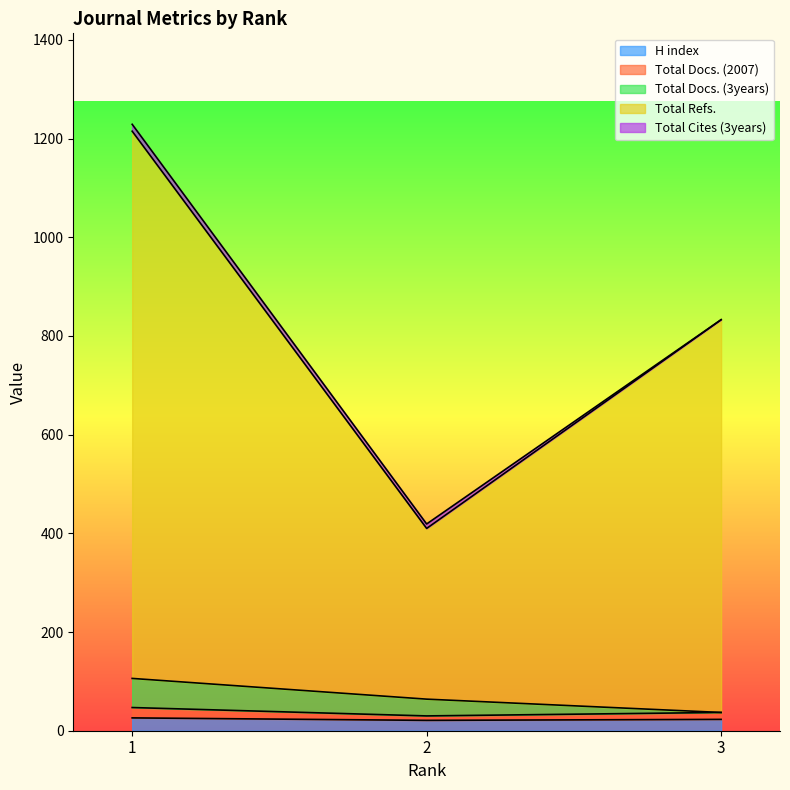

What is the smallest value displayed?

21